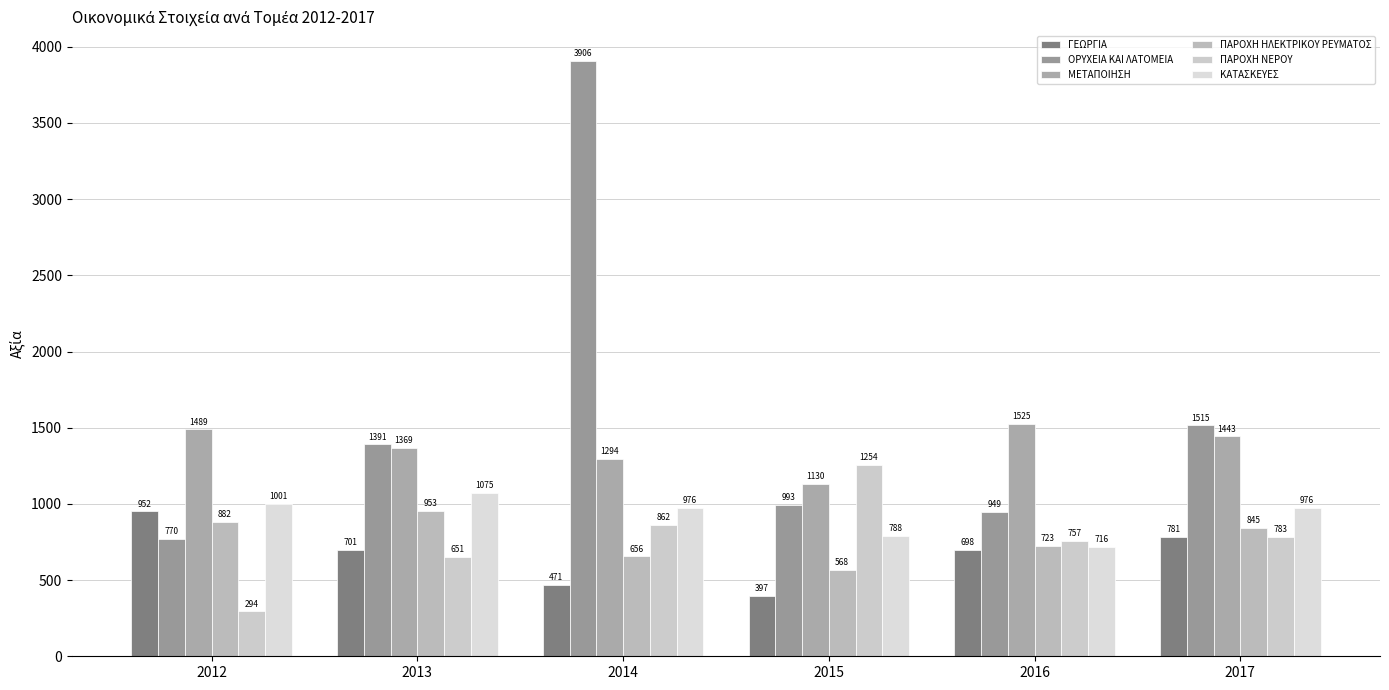

Which label corresponds to the smallest value in the chart?

2012